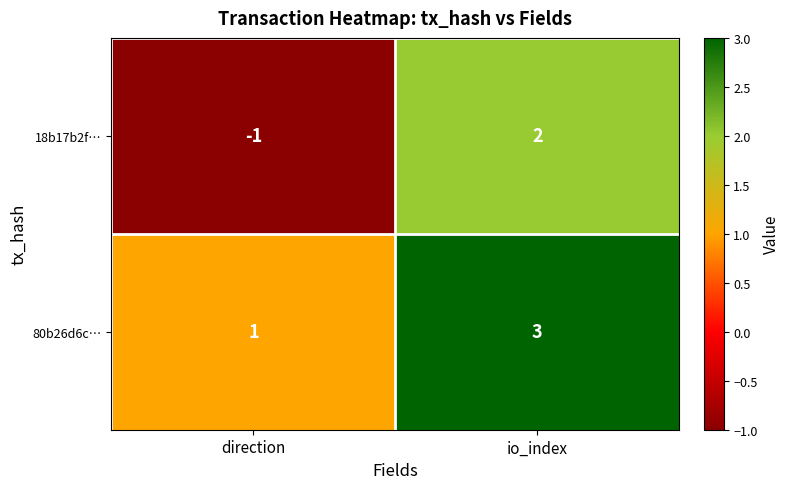

Between direction and io_index, which series saw the biggest shift?

18b17b2f…